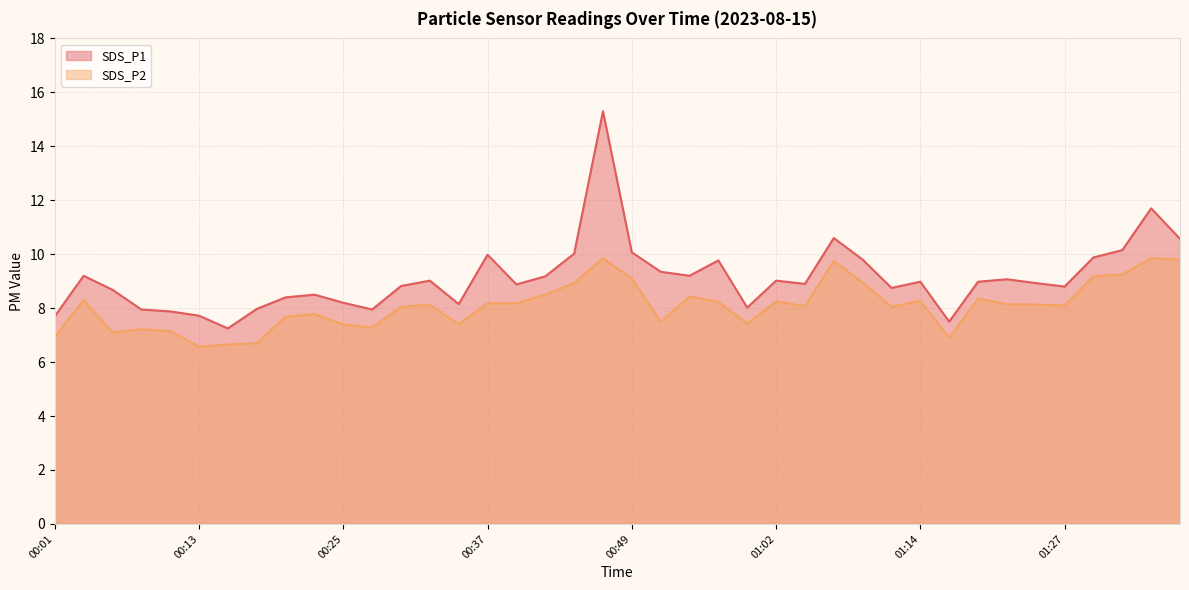

Read the SDS_P1 value at 00:10.

7.9